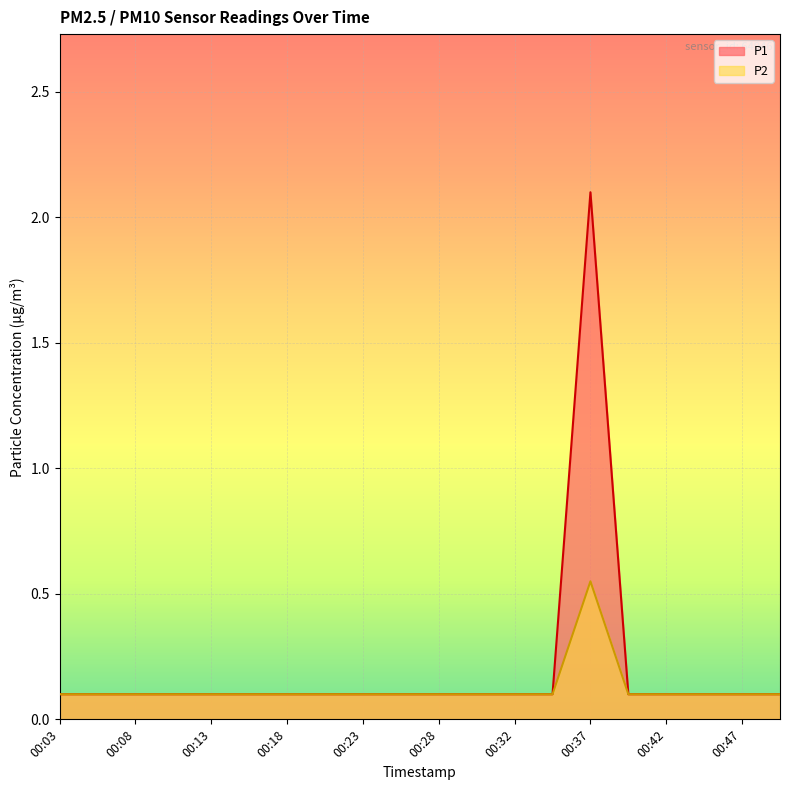

Reading left to right, extract all data points from this chart.

P1: 00:03=0.1	00:06=0.1	00:08=0.1	00:10=0.1	00:13=0.1	00:15=0.1	00:18=0.1	00:20=0.1	00:23=0.1	00:25=0.1	00:28=0.1	00:30=0.1	00:32=0.1	00:35=0.1	00:37=2.1	00:40=0.1	00:42=0.1	00:45=0.1	00:47=0.1	00:50=0.1
P2: 00:03=0.1	00:06=0.1	00:08=0.1	00:10=0.1	00:13=0.1	00:15=0.1	00:18=0.1	00:20=0.1	00:23=0.1	00:25=0.1	00:28=0.1	00:30=0.1	00:32=0.1	00:35=0.1	00:37=0.6	00:40=0.1	00:42=0.1	00:45=0.1	00:47=0.1	00:50=0.1